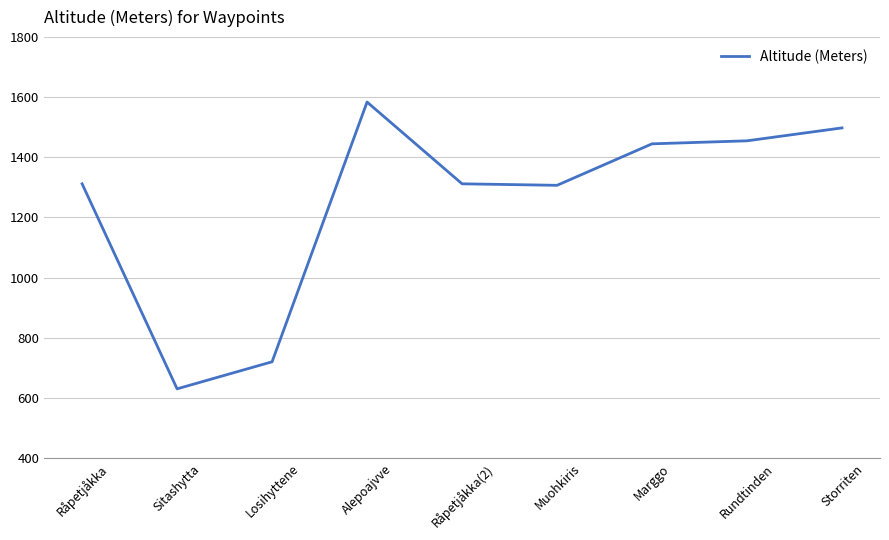

Read the value at Marggo.

1445